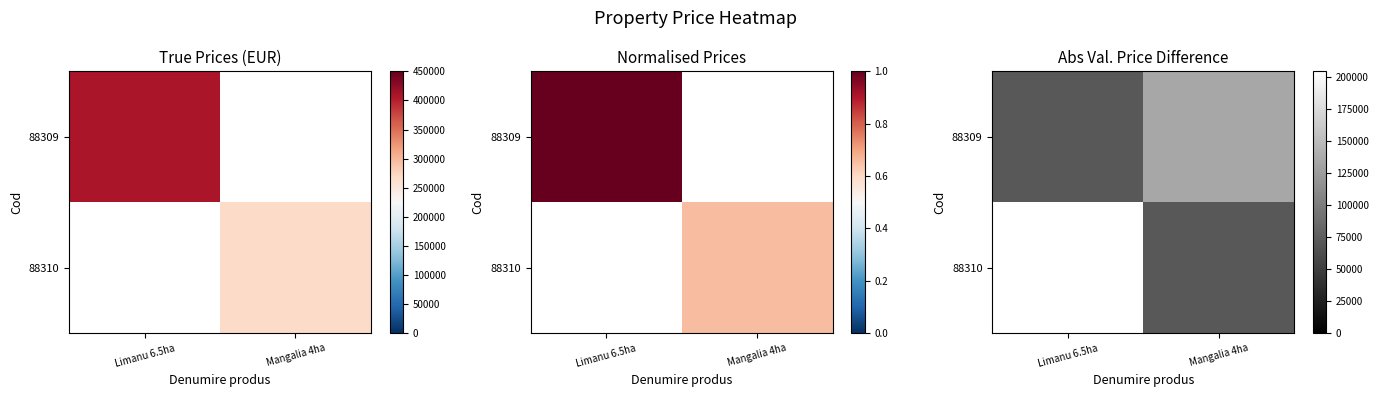

True or false: 88310 has a value of 92347 at Limanu 6.5ha.

False